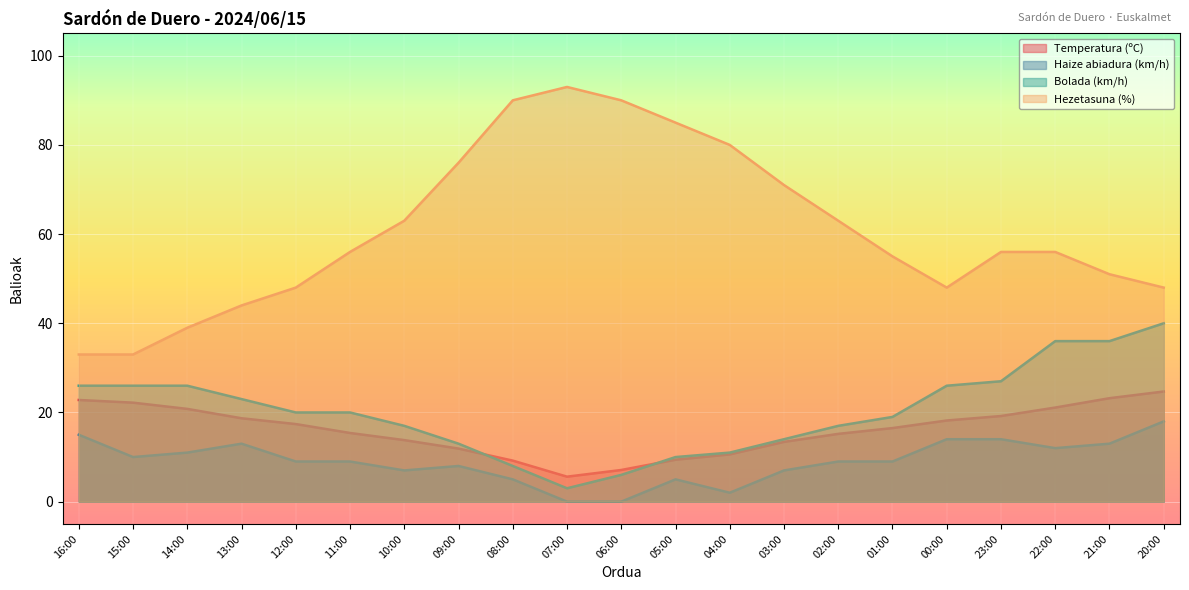

Reading left to right, extract all data points from this chart.

Temperatura (ºC): 16:00=22.8	15:00=22.2	14:00=20.8	13:00=18.7	12:00=17.4	11:00=15.4	10:00=13.8	09:00=11.9	08:00=9.2	07:00=5.6	06:00=7.1	05:00=9.4	04:00=10.6	03:00=13.4	02:00=15.2	01:00=16.5	00:00=18.2	23:00=19.2	22:00=21.1	21:00=23.2	20:00=24.7
Haize abiadura (km/h): 16:00=15.0	15:00=10.0	14:00=11.0	13:00=13.0	12:00=9.0	11:00=9.0	10:00=7.0	09:00=8.0	08:00=5.0	07:00=0.0	06:00=0.0	05:00=5.0	04:00=2.0	03:00=7.0	02:00=9.0	01:00=9.0	00:00=14.0	23:00=14.0	22:00=12.0	21:00=13.0	20:00=18.0
Bolada (km/h): 16:00=26.0	15:00=26.0	14:00=26.0	13:00=23.0	12:00=20.0	11:00=20.0	10:00=17.0	09:00=13.0	08:00=8.0	07:00=3.0	06:00=6.0	05:00=10.0	04:00=11.0	03:00=14.0	02:00=17.0	01:00=19.0	00:00=26.0	23:00=27.0	22:00=36.0	21:00=36.0	20:00=40.0
Hezetasuna (%): 16:00=33.0	15:00=33.0	14:00=39.0	13:00=44.0	12:00=48.0	11:00=56.0	10:00=63.0	09:00=76.0	08:00=90.0	07:00=93.0	06:00=90.0	05:00=85.0	04:00=80.0	03:00=71.0	02:00=63.0	01:00=55.0	00:00=48.0	23:00=56.0	22:00=56.0	21:00=51.0	20:00=48.0